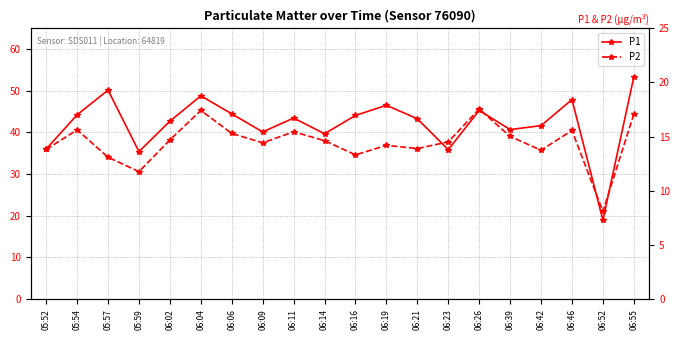

Where is P2 nearest to the value 12?

05:59